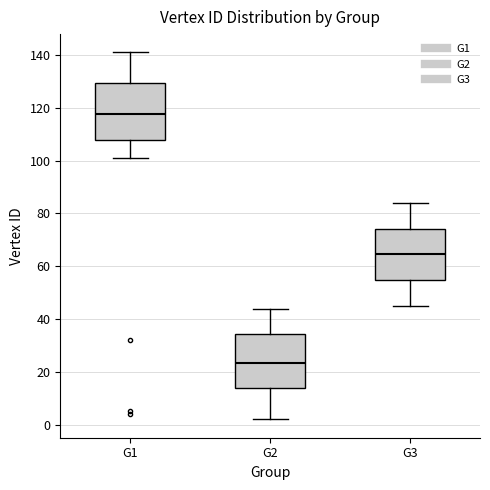

Where does the median line of the box for G1 sit on the y-axis? The values are not printed on the chart, so give them approximately, as read against the axis.

118